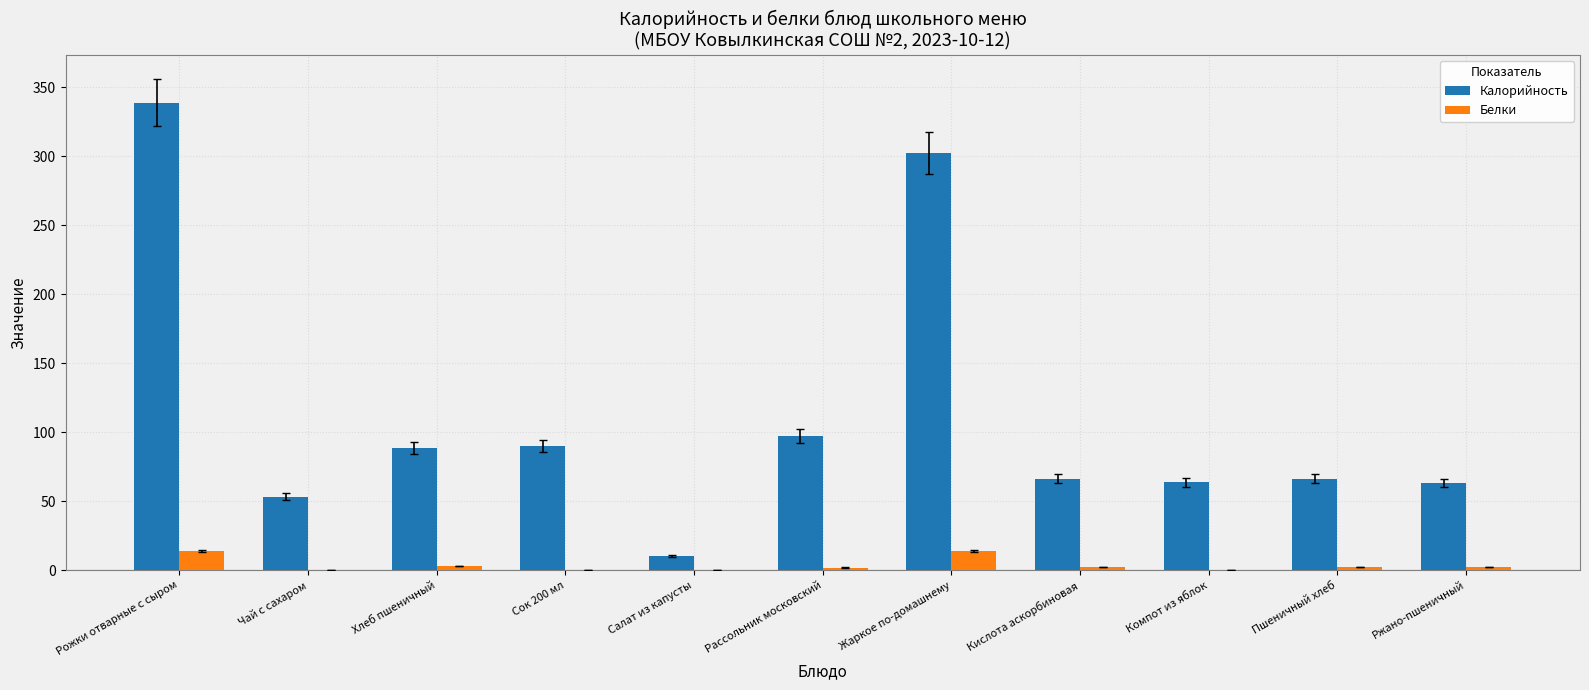

What is the average value of the Белки series?

3.7